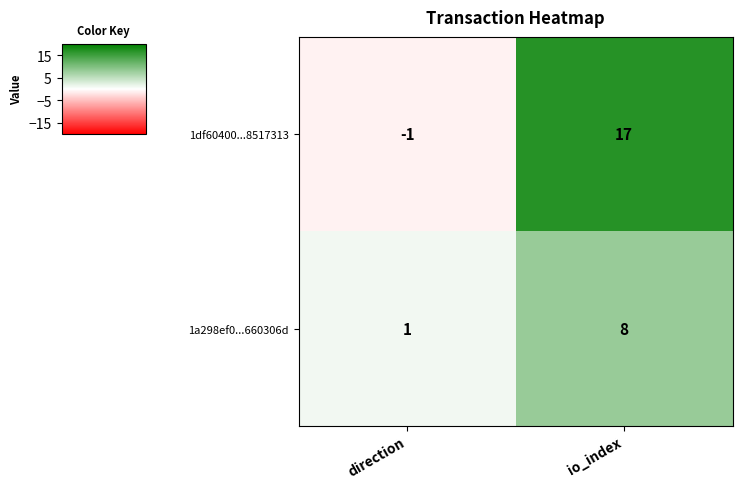

Which series has the largest total across all categories?

1df60400...8517313